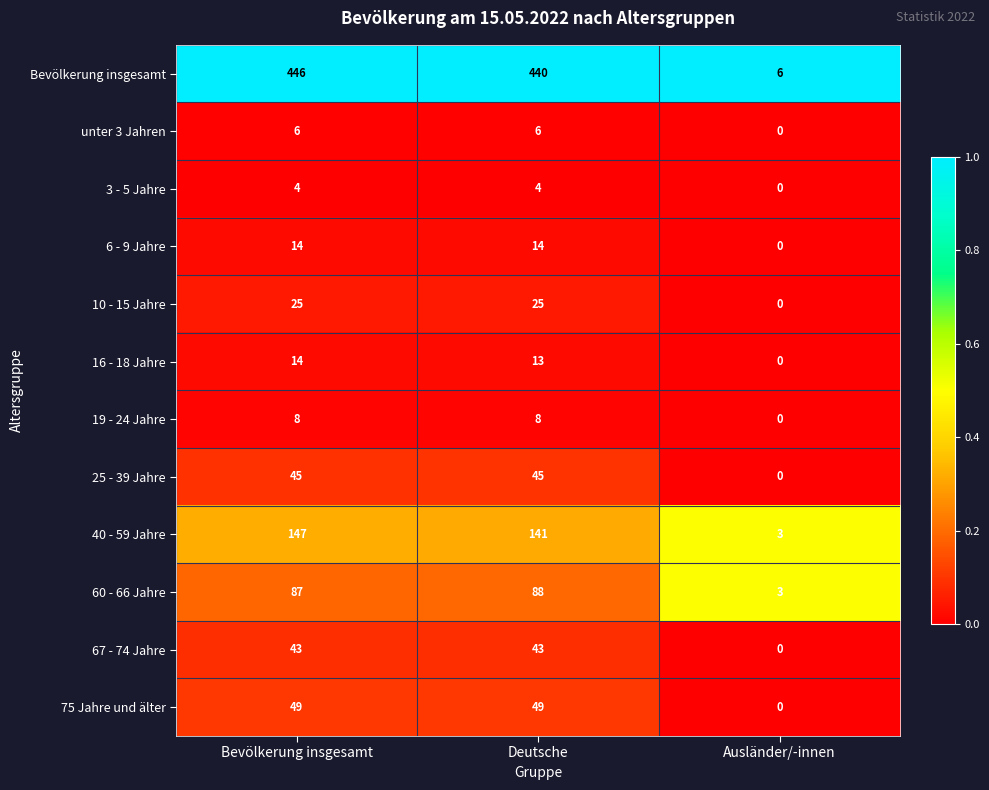

What is the spread (max minus min) of values at Bevölkerung insgesamt?

442